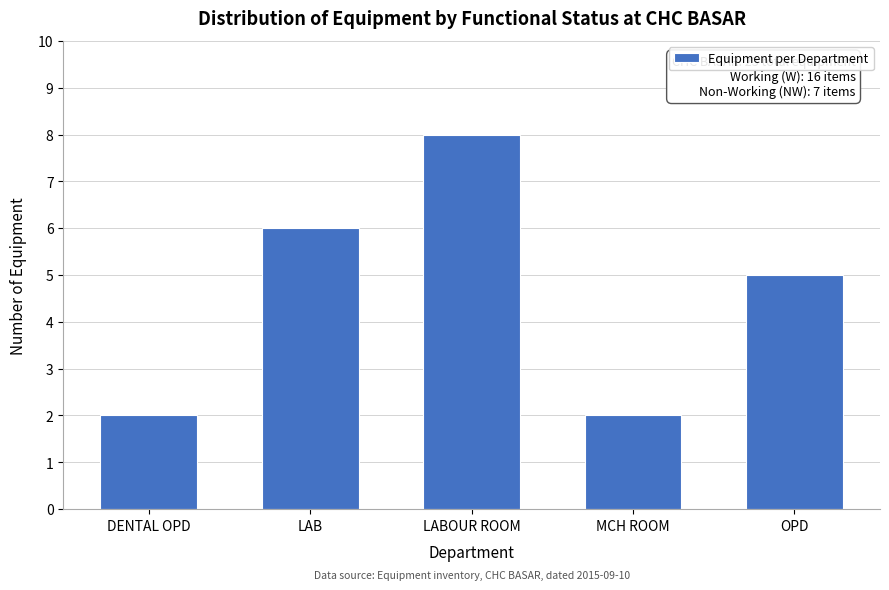

Reading left to right, list all the values displayed in this chart.

DENTAL OPD=2	LAB=6	LABOUR ROOM=8	MCH ROOM=2	OPD=5